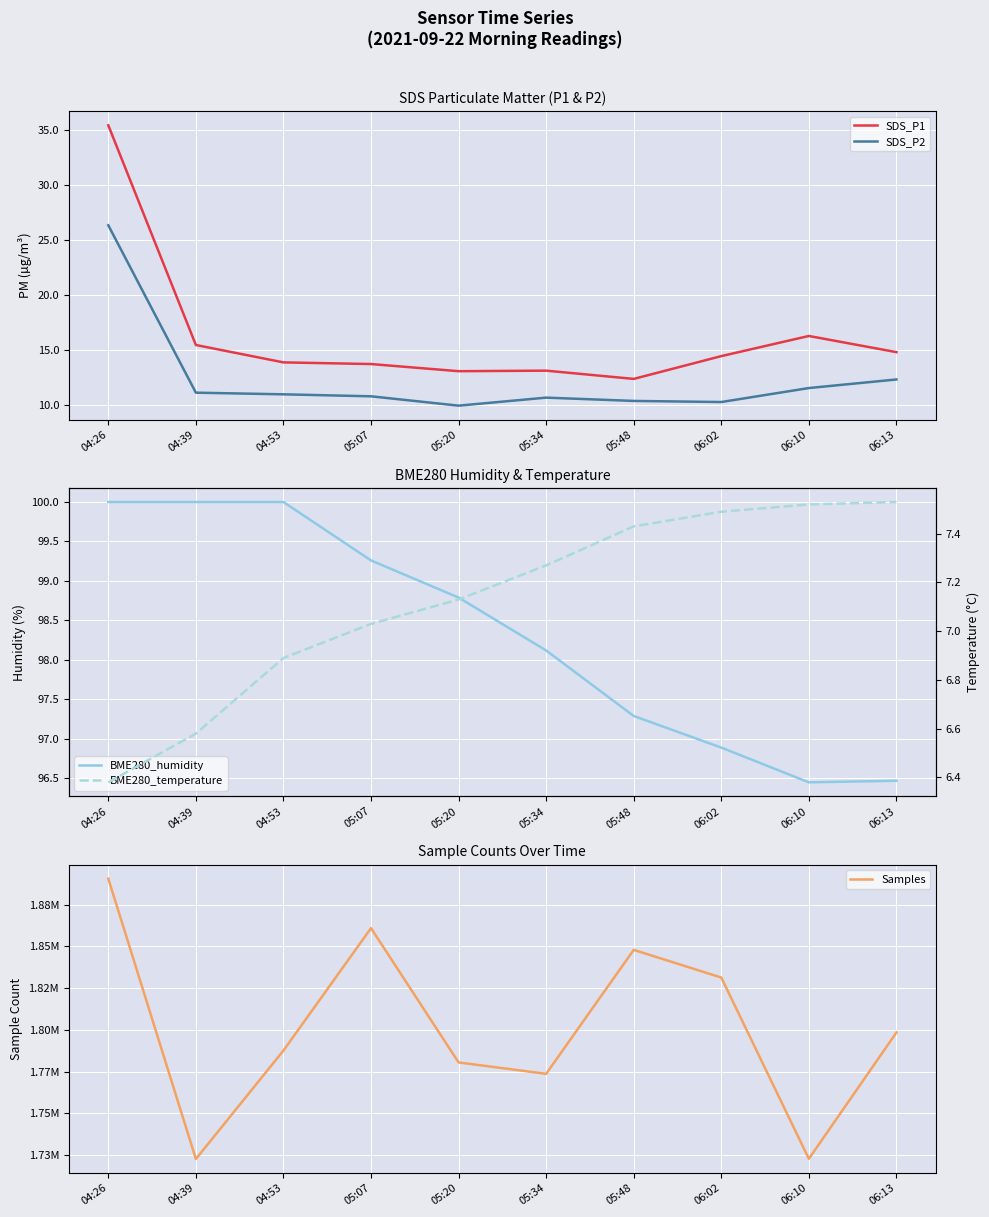

What is the sum of the BME280_temperature values at 06:13 and 06:10?

15.1